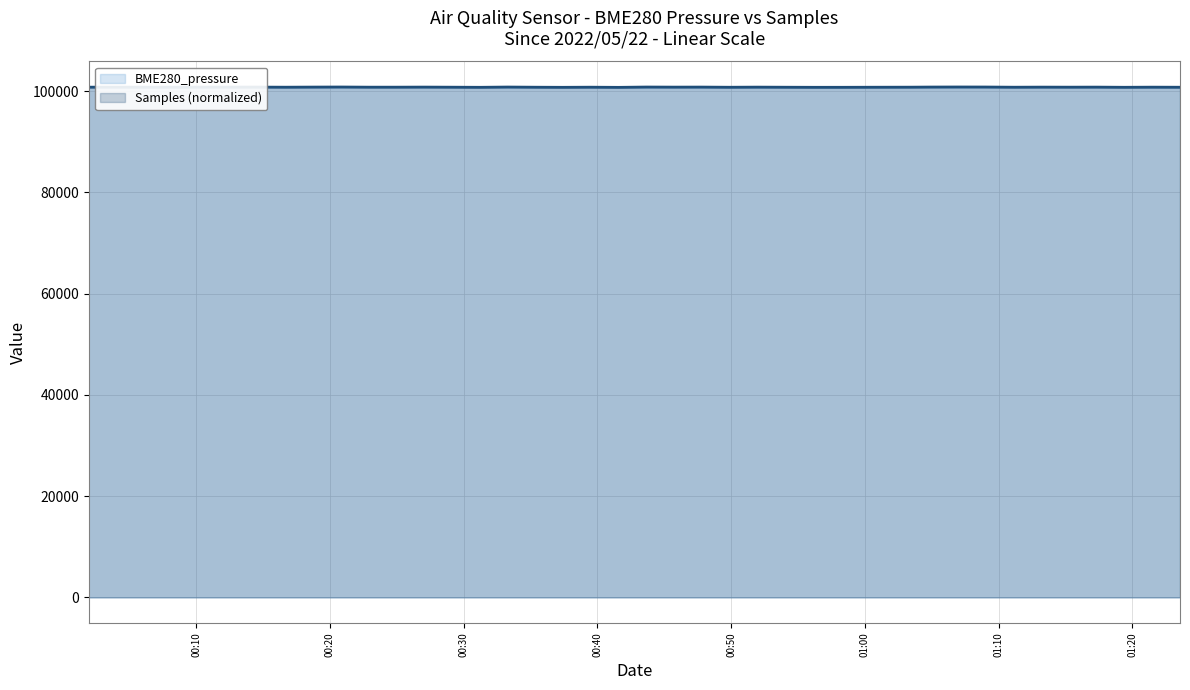

Which series changed the most between 2022/05/22 00:27:02 and 2022/05/22 00:56:13?

Samples